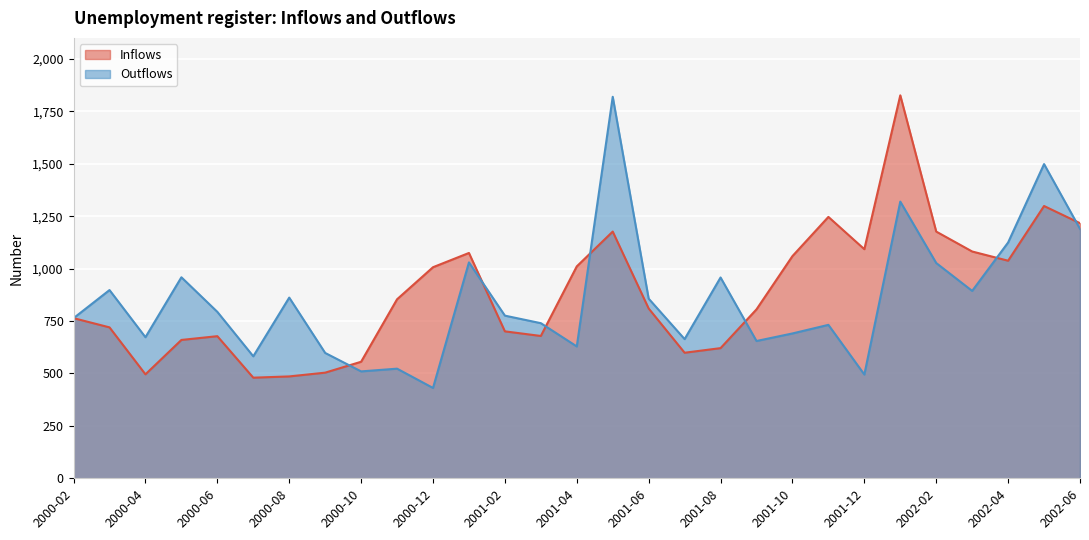

The Outflows series shows 1125 at 2002-04. True or false?

True